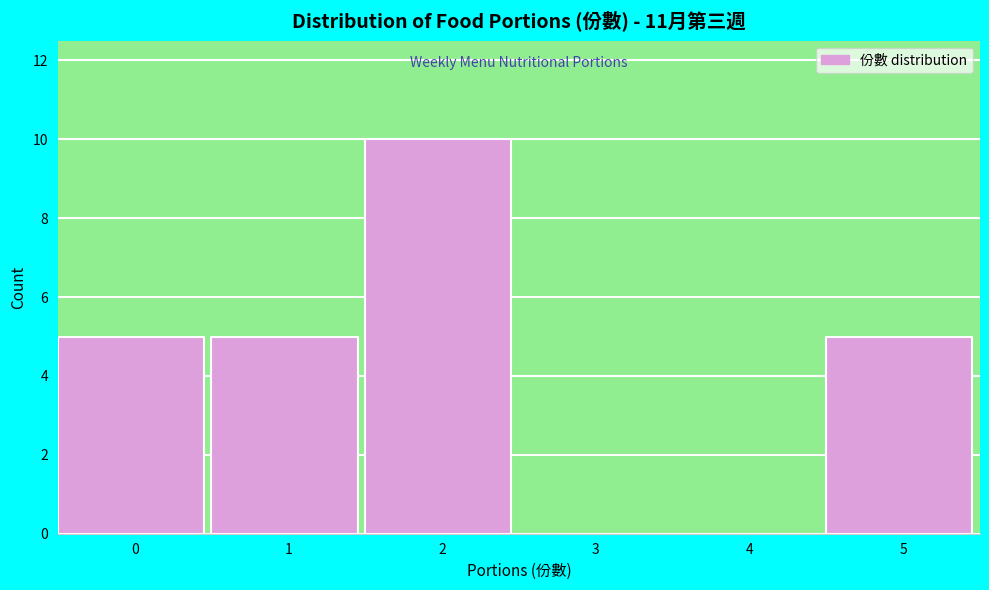

Reading left to right, what are all the values shown in this chart?

0=5	1=5	2=10	3=0	4=0	5=5